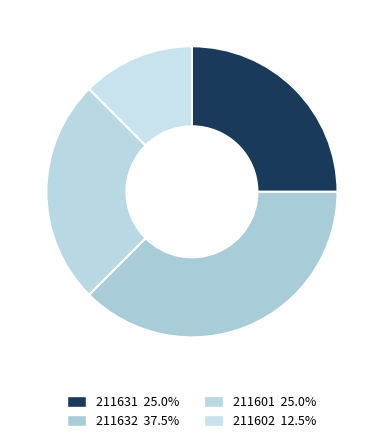

The 211631 slice represents 25% of the pie. True or false?

True